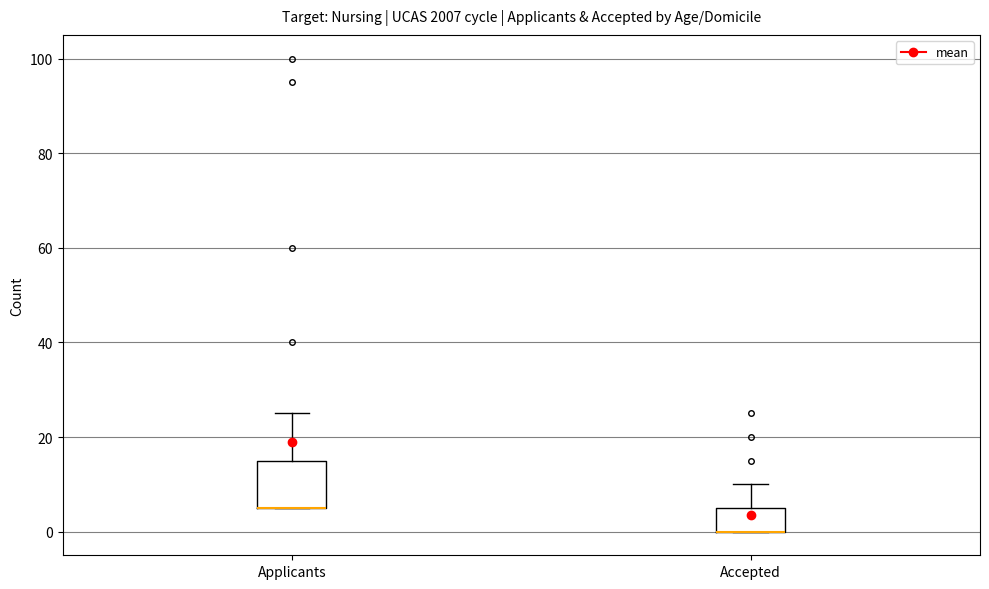

Where is the lower edge of the box for Accepted on the y-axis? The values are not printed on the chart, so give them approximately, as read against the axis.

0